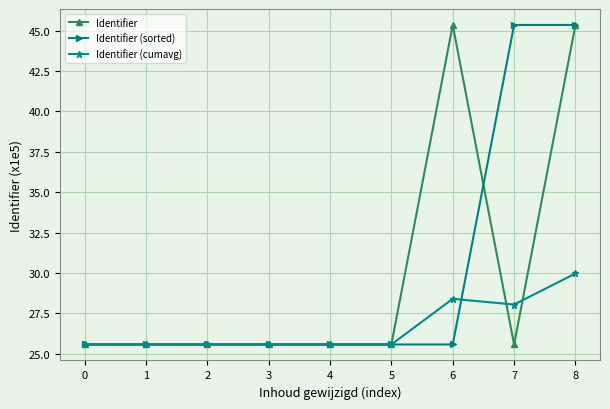

Where is Identifier (cumavg) nearest to the value 27?

7